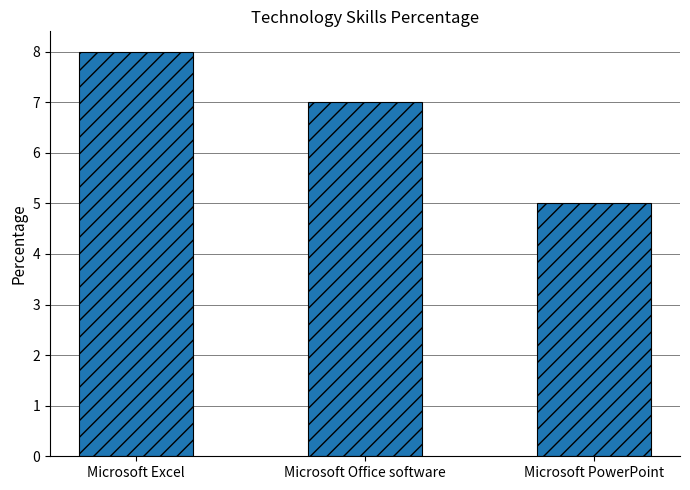

The chart shows a value of 9 at Microsoft Office software. True or false?

False